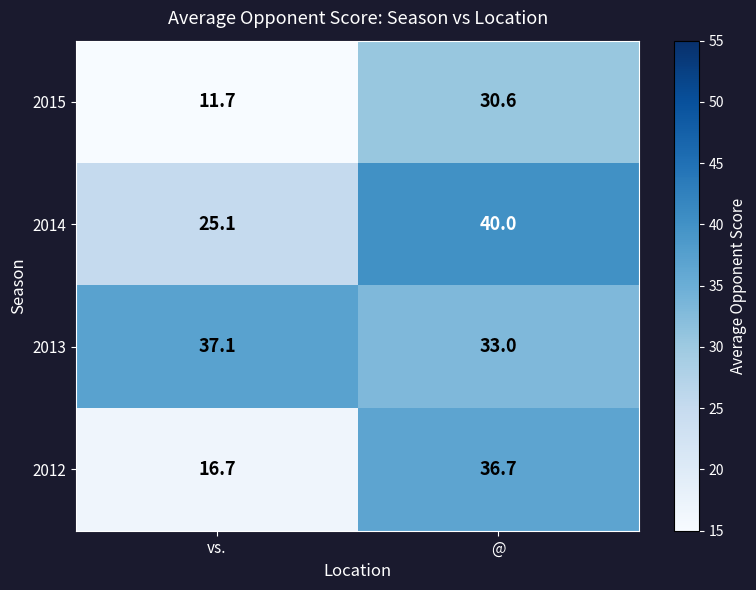

Rank the series by their maximum value, from highest to lowest.

2014, 2013, 2012, 2015